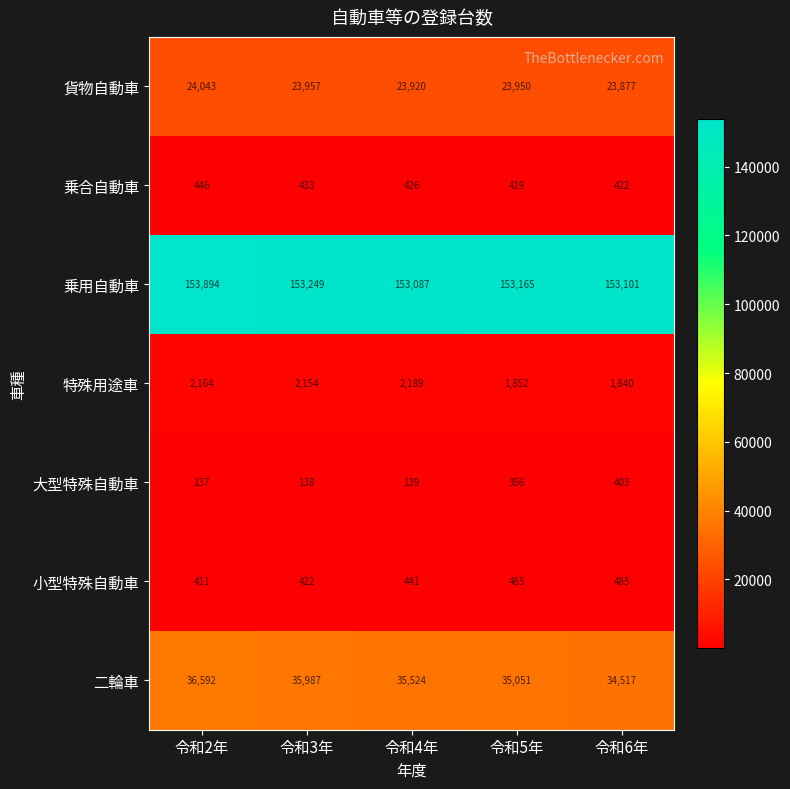

What is the spread (max minus min) of values at 令和4年?

152948